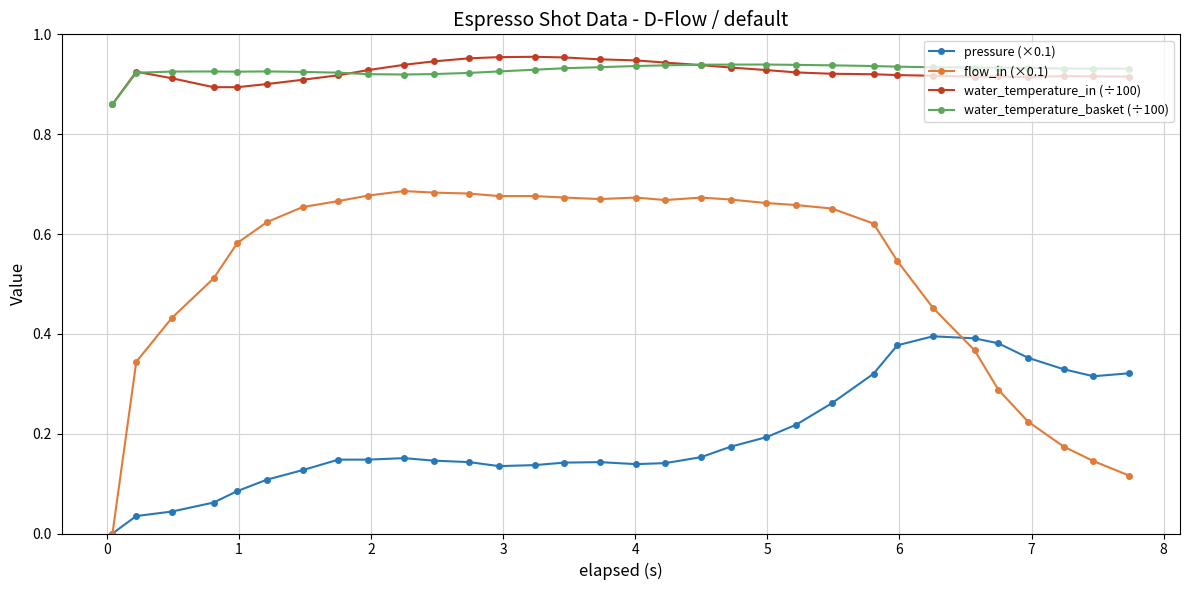

At how many categories does at least one series exceed 0?

32